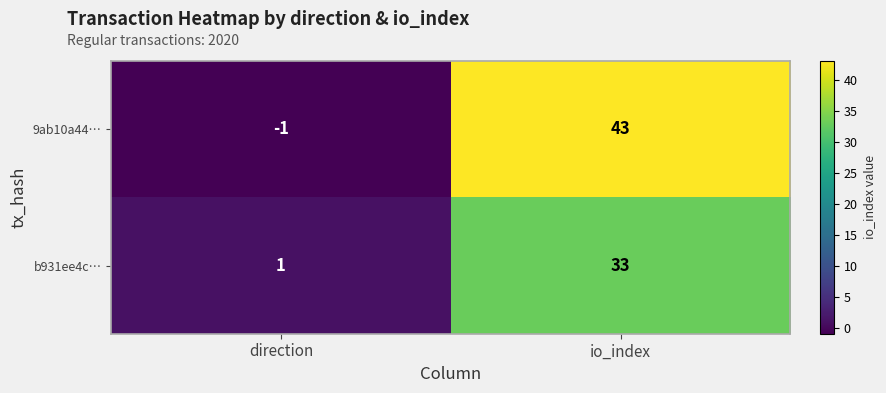

At which label is b931ee4c… closest to 17?

direction